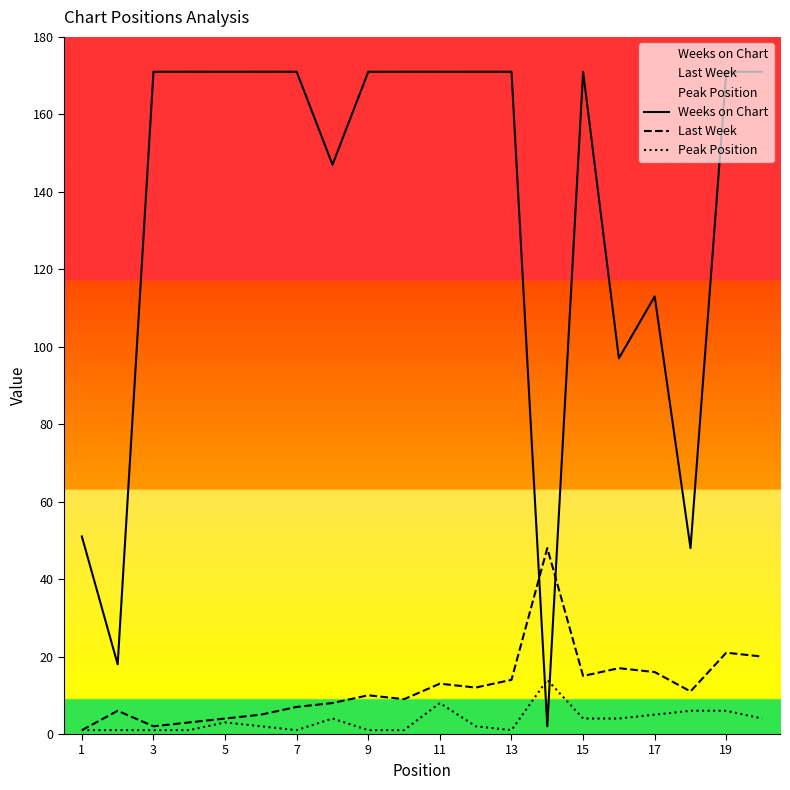

What is the total value across all series at 3?

174